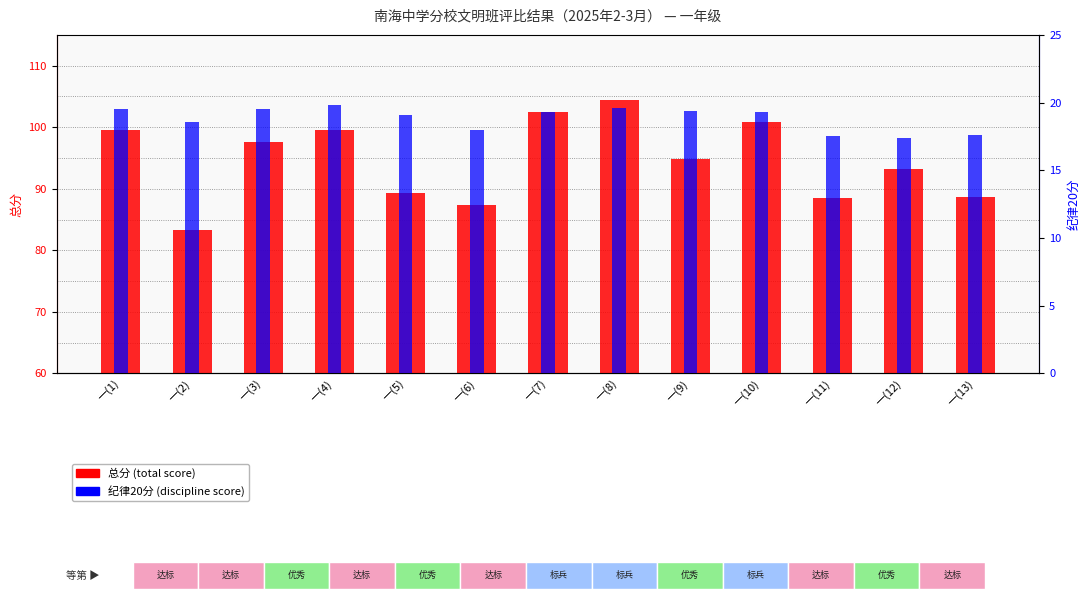

Reading left to right, list all the values displayed in this chart.

总分 (total score): 99.6	83.3	97.6	99.5	89.3	87.4	102.4	104.5	94.9	100.9	88.5	93.2	88.6
纪律20分 (discipline): 19.5	18.6	19.5	19.8	19.1	18.0	19.3	19.6	19.4	19.3	17.5	17.4	17.6